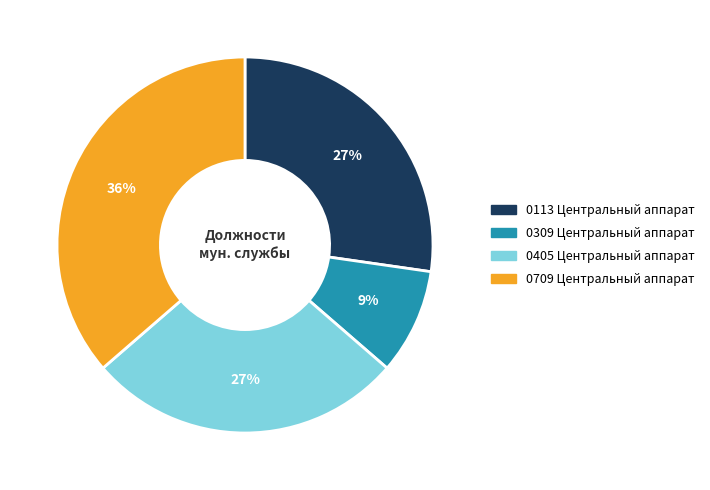

Count the number of slices in the pie.

4